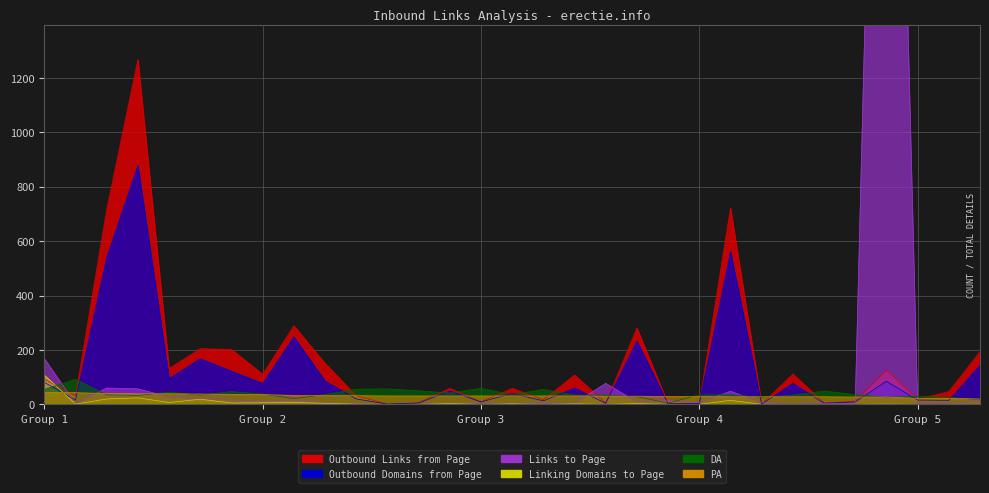

How many positive values does the Links to Page series have?

30